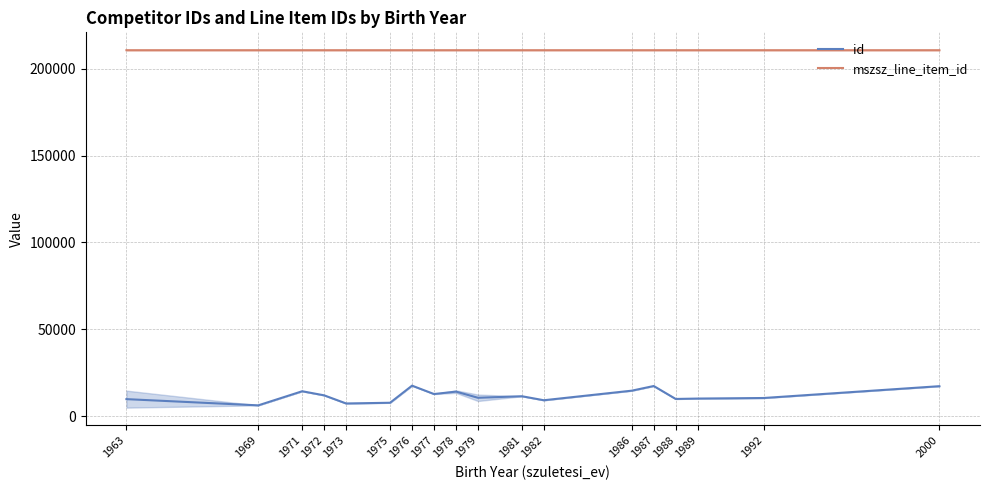

Is it true that mszsz_line_item_id equals 210772.0 at 1982?

True